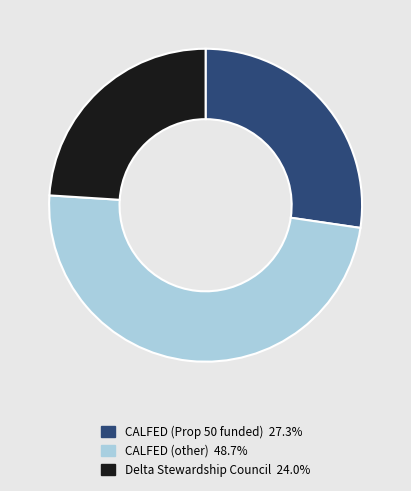

Does any single category account for the majority?

No